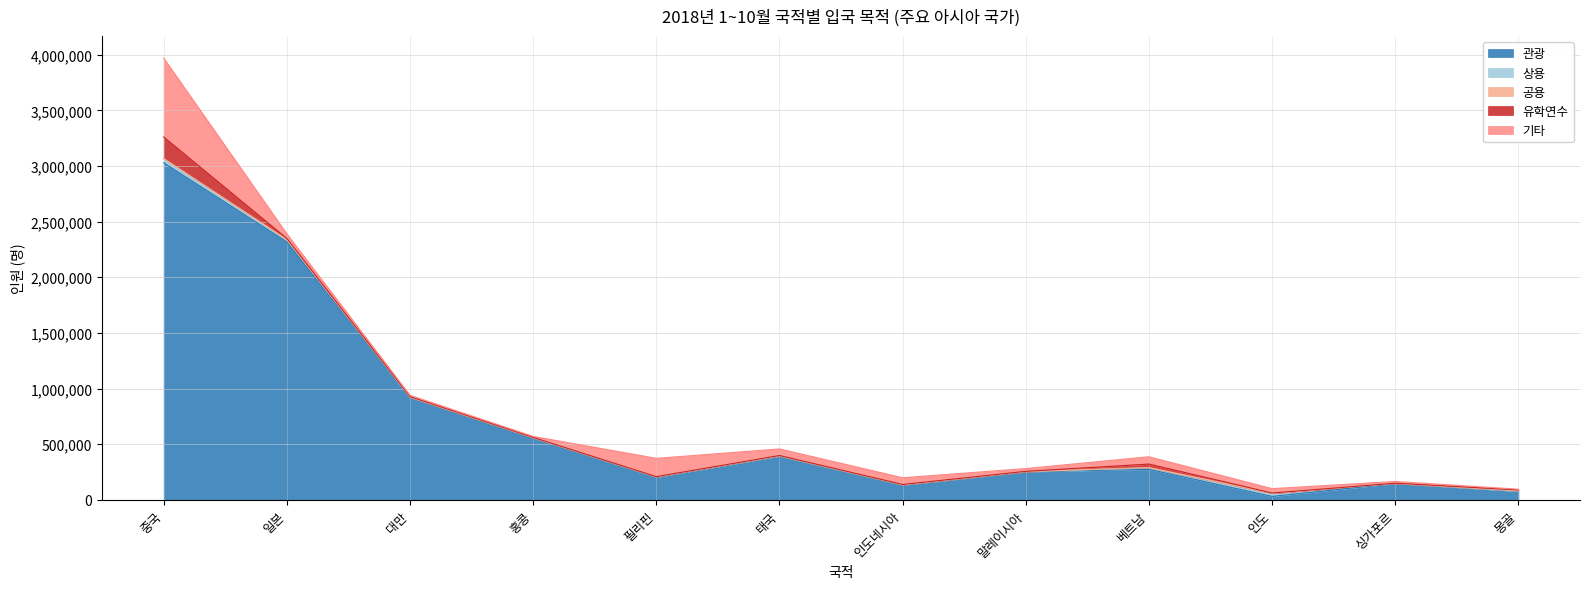

What is the greatest value displayed?

3029174